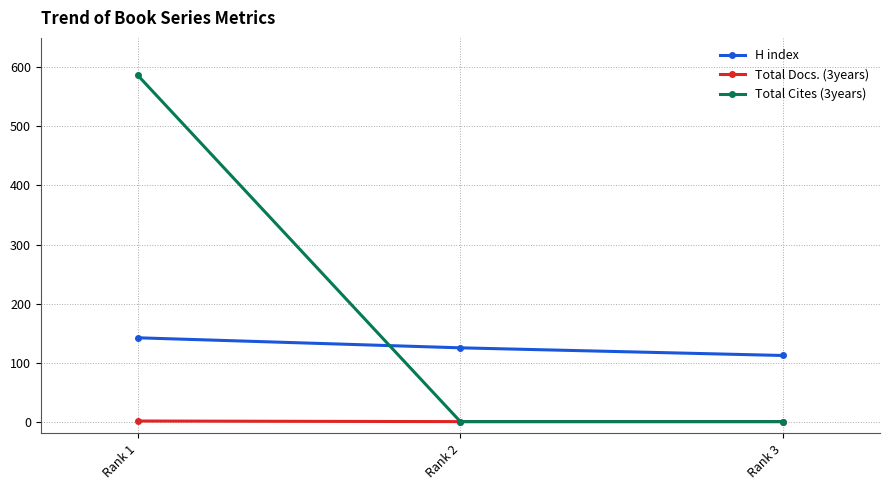

At which category is the sum across all series the highest?

Rank 1